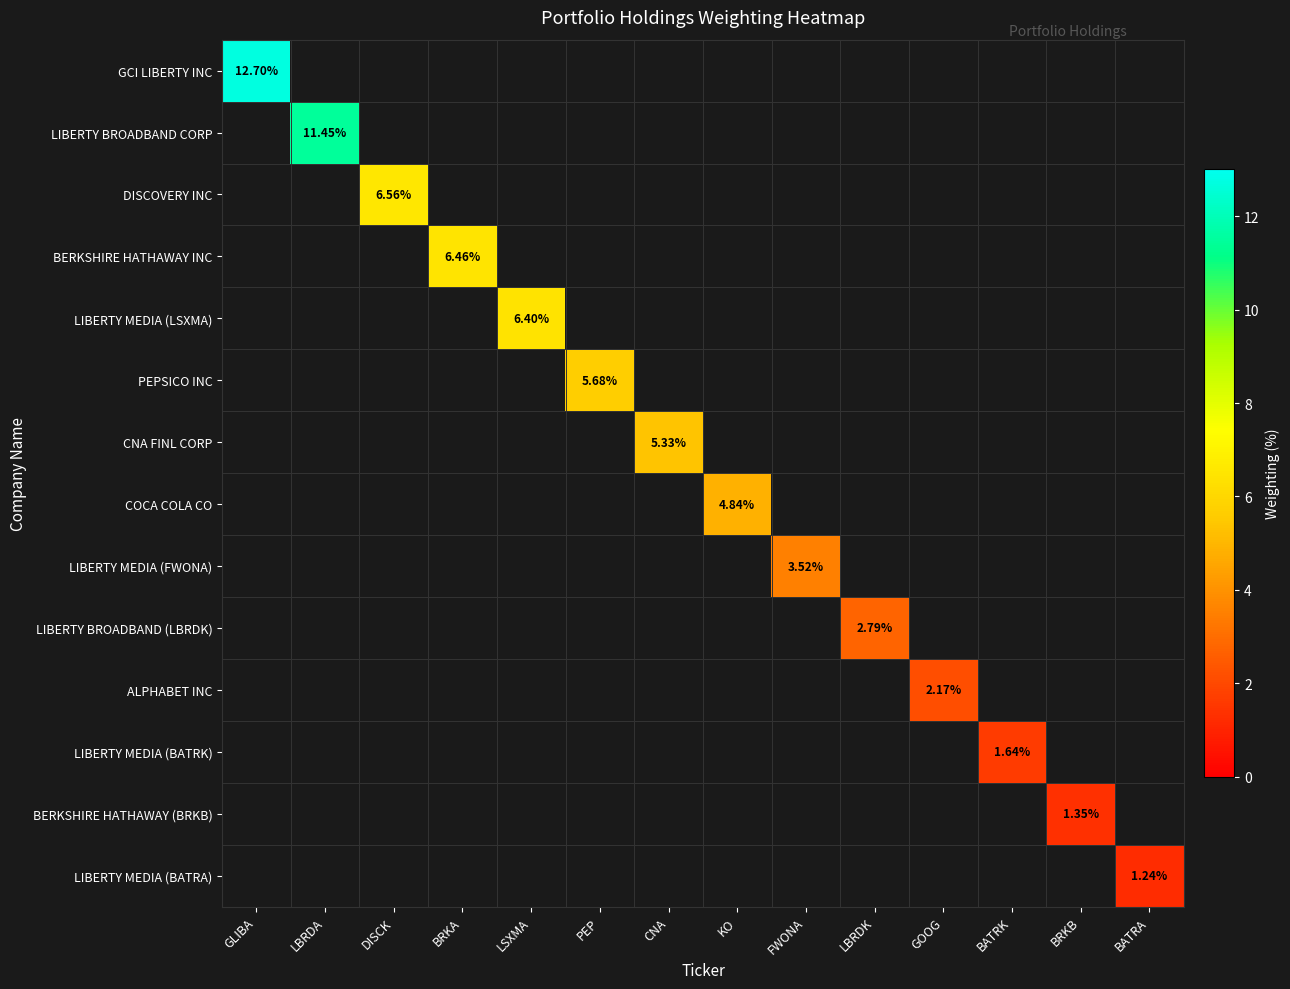

Rank the series by their maximum value, from lowest to highest.

LIBERTY MEDIA (BATRA), BERKSHIRE HATHAWAY (BRKB), LIBERTY MEDIA (BATRK), ALPHABET INC, LIBERTY BROADBAND (LBRDK), LIBERTY MEDIA (FWONA), COCA COLA CO, CNA FINL CORP, PEPSICO INC, LIBERTY MEDIA (LSXMA), BERKSHIRE HATHAWAY INC, DISCOVERY INC, LIBERTY BROADBAND CORP, GCI LIBERTY INC